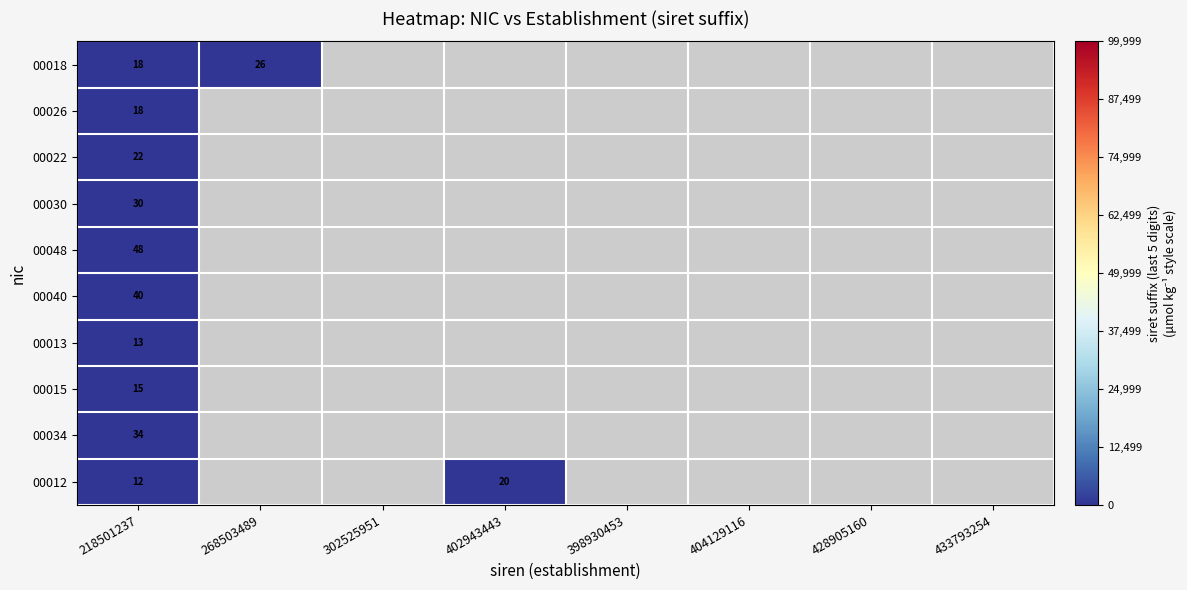

Which has a higher value, 398930453 or 268503489?

268503489